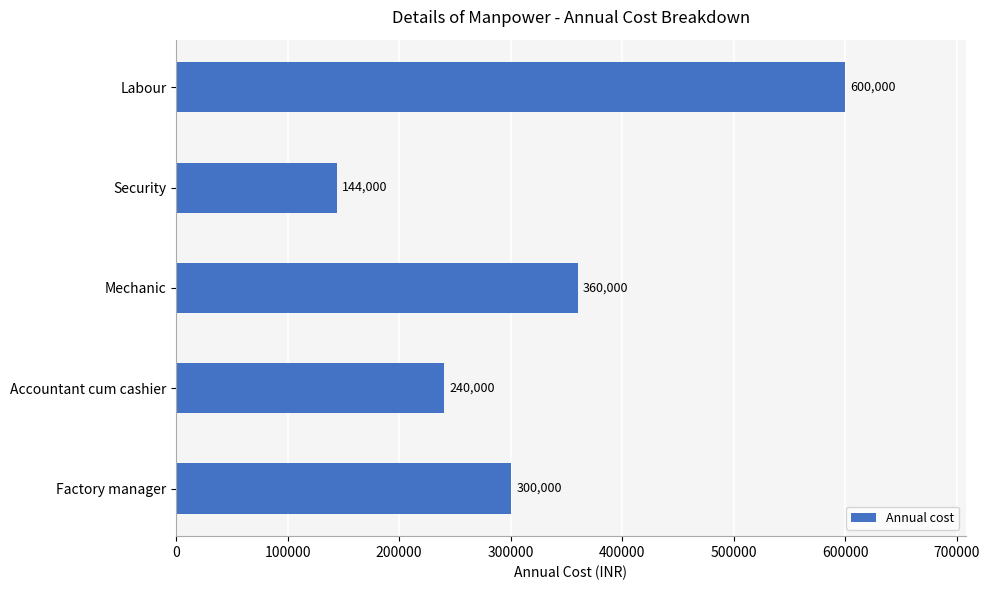

How many data points are less than 300000?

2